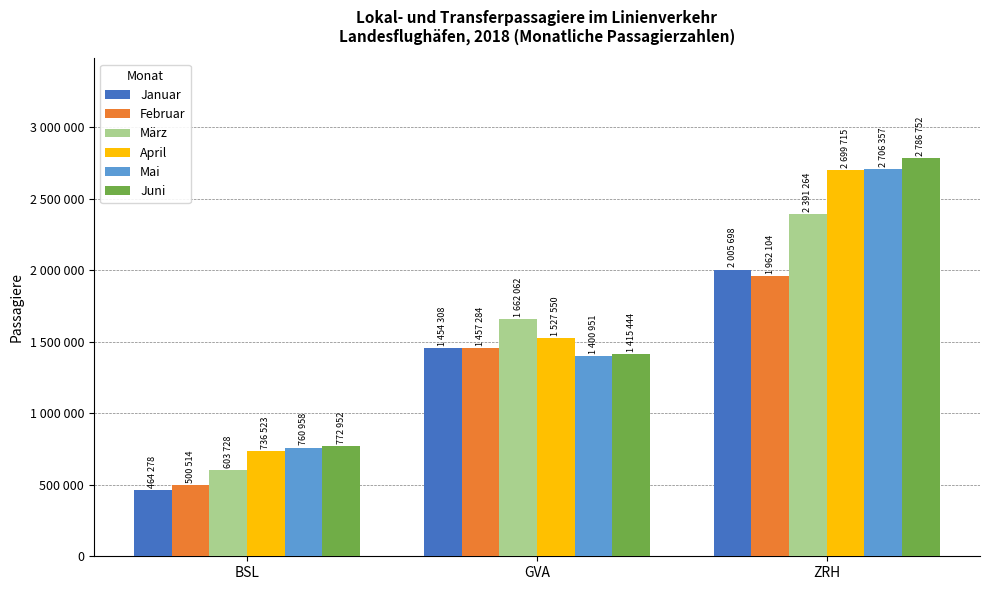

Which has a higher value, ZRH or GVA?

ZRH